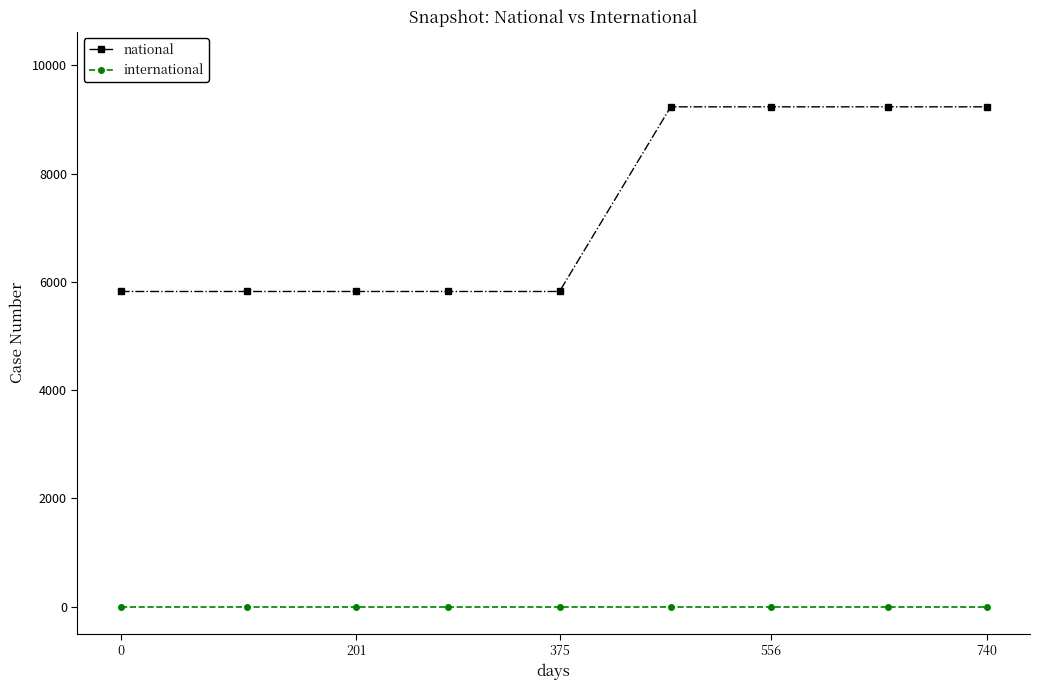

At how many categories does at least one series exceed 1334?

9